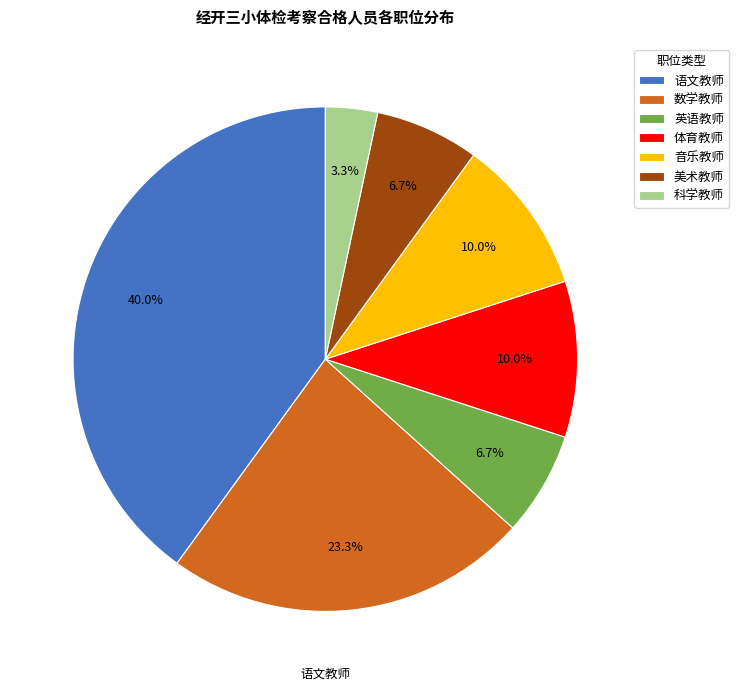

How much of the chart is everything except 科学教师?

96.7%